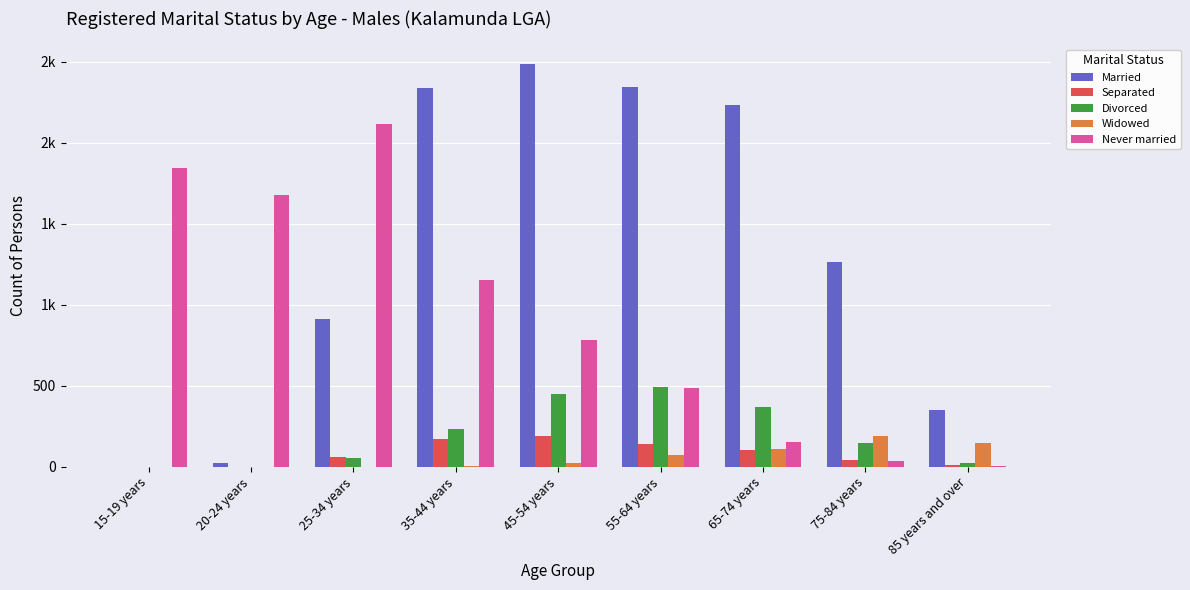

What are all the series names shown in the legend?

Married, Separated, Divorced, Widowed, Never married